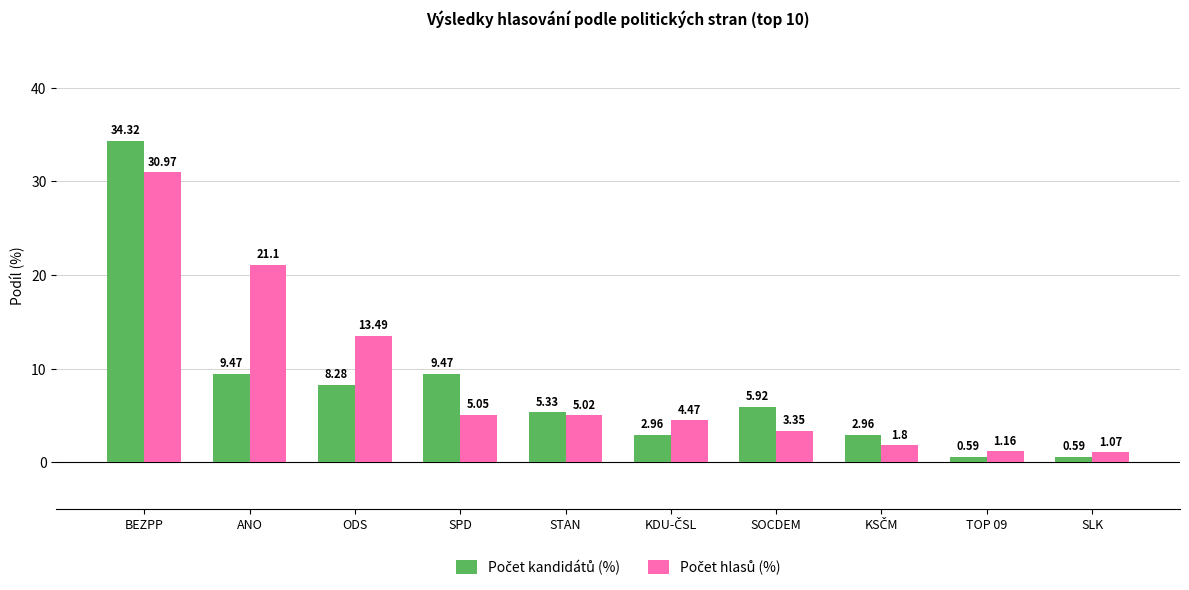

How many bars are there in each group?

2